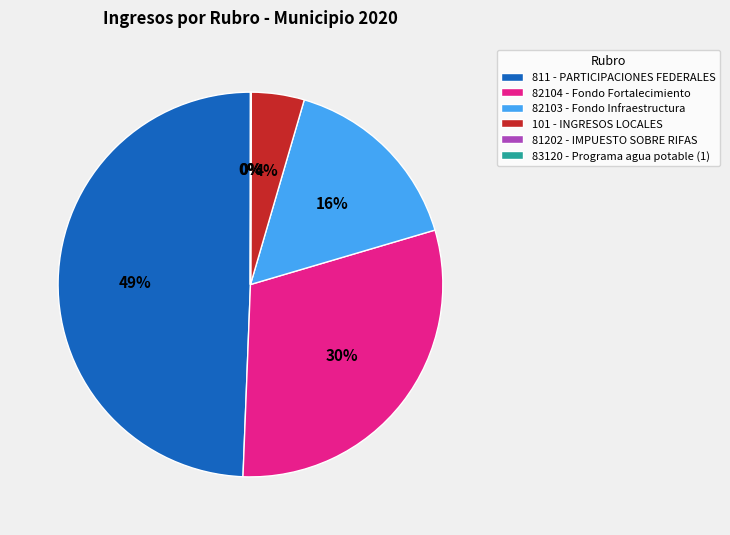

The 101 - INGRESOS LOCALES slice represents 11% of the pie. True or false?

False